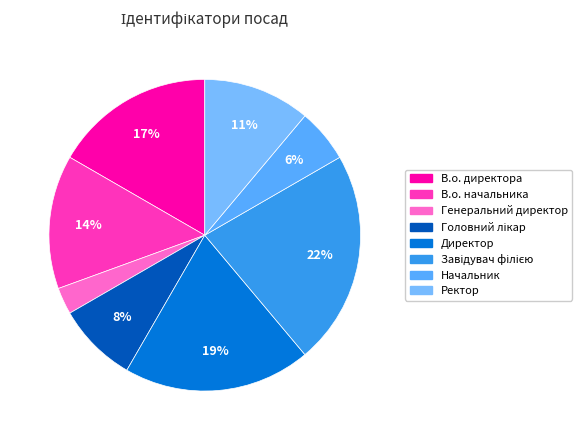

How many segments does this pie chart have?

8